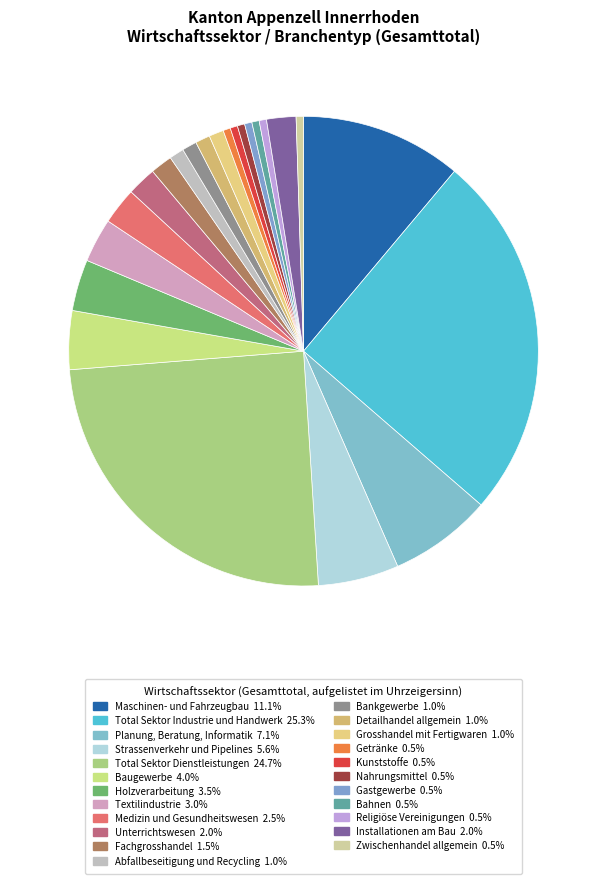

Approximately how many times larger is the value at Textilindustrie compared to Total Sektor Dienstleistungen?

0.1